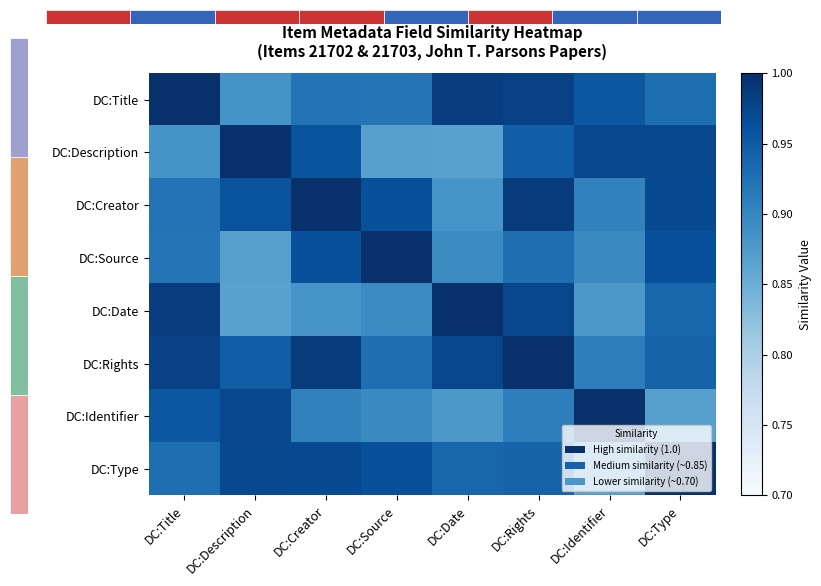

Where is DC:Type nearest to the value 0?

DC:Identifier